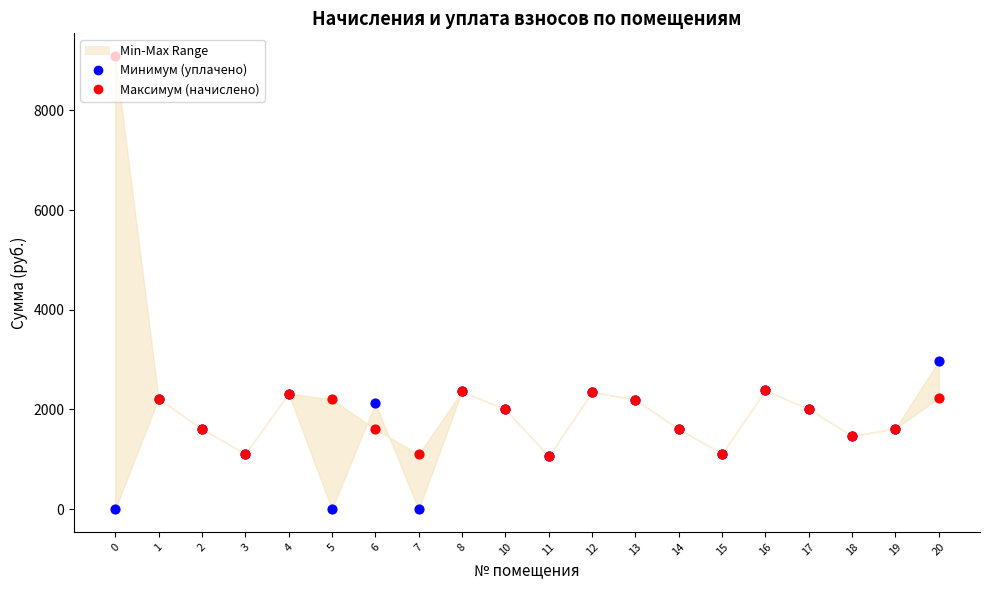

Is the value of Максимум (начислено) at 12 greater than the value of Минимум (уплачено) at 13?

Yes